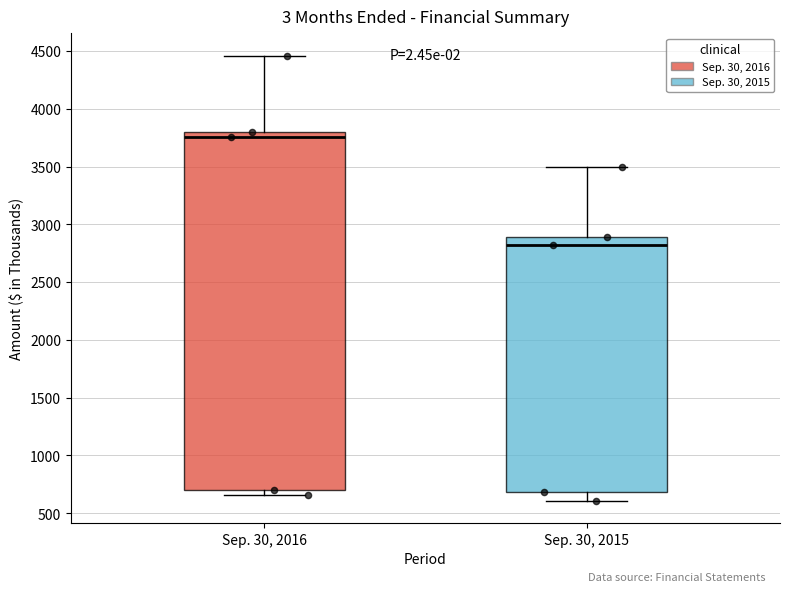

Where does the upper whisker of the box for Sep. 30, 2016 end on the y-axis? The values are not printed on the chart, so give them approximately, as read against the axis.

4450